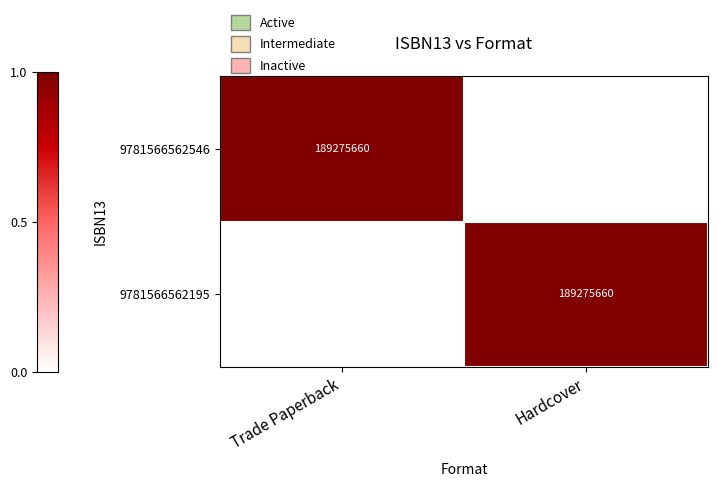

The value of 9781566562195 at Trade Paperback is 0. True or false?

False